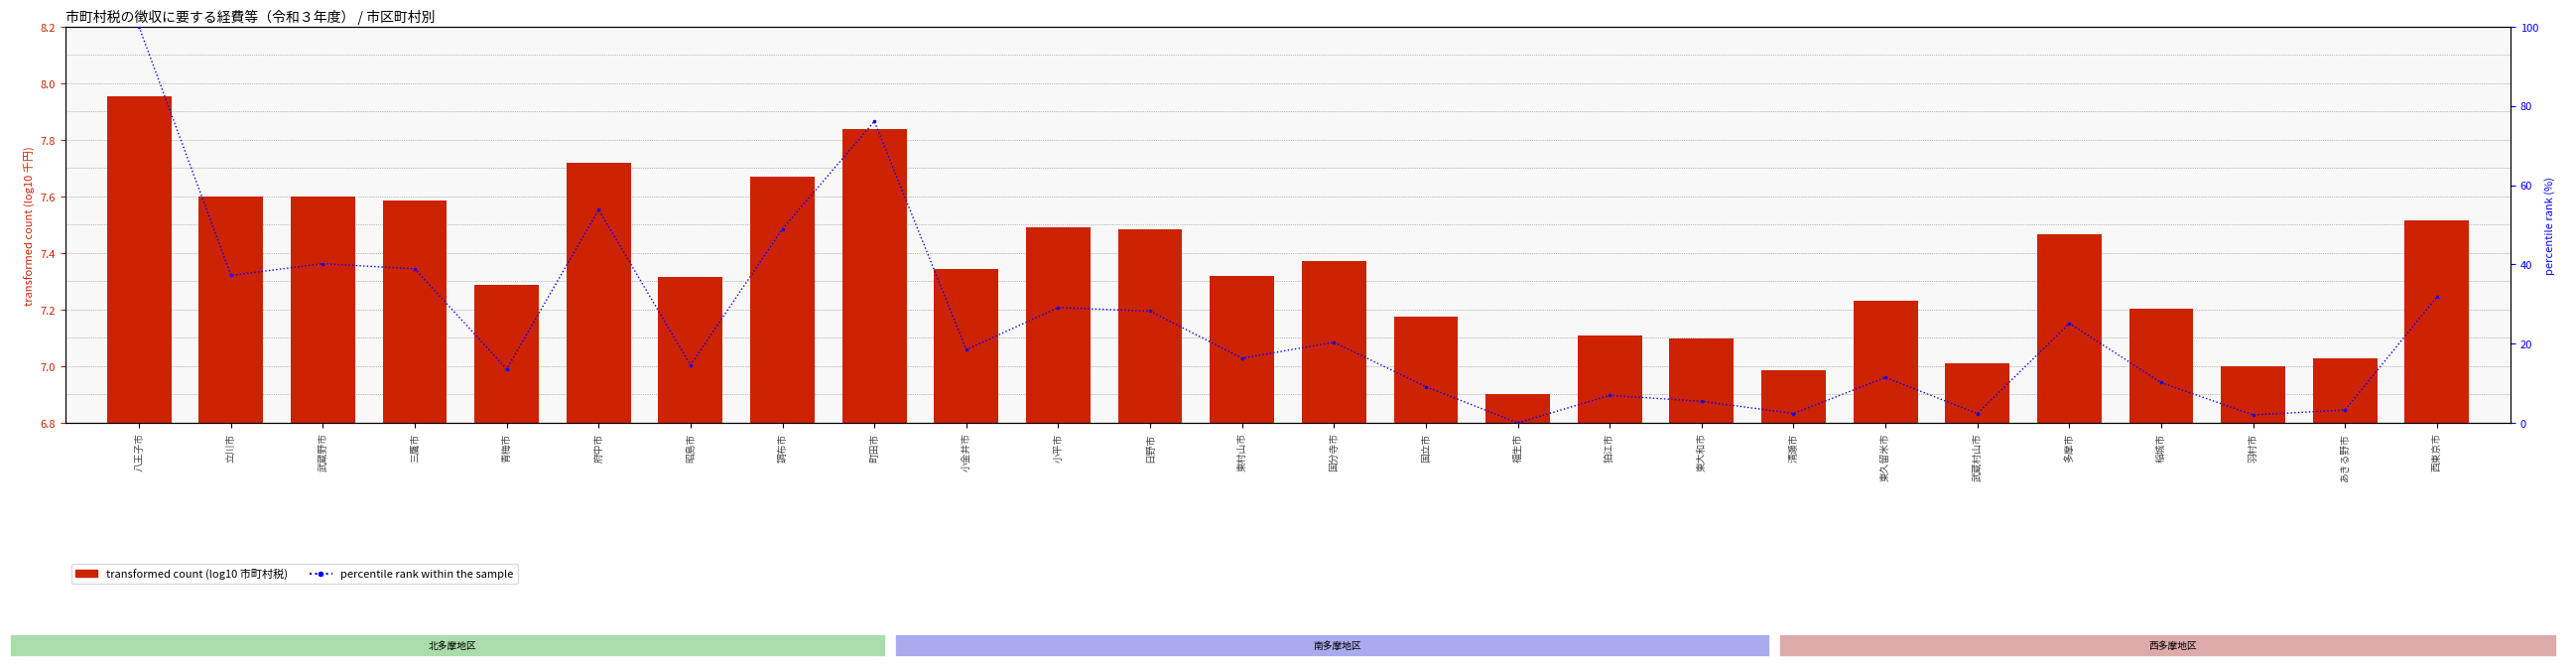

What is the difference between the highest and lowest values at 福生市?

6.9